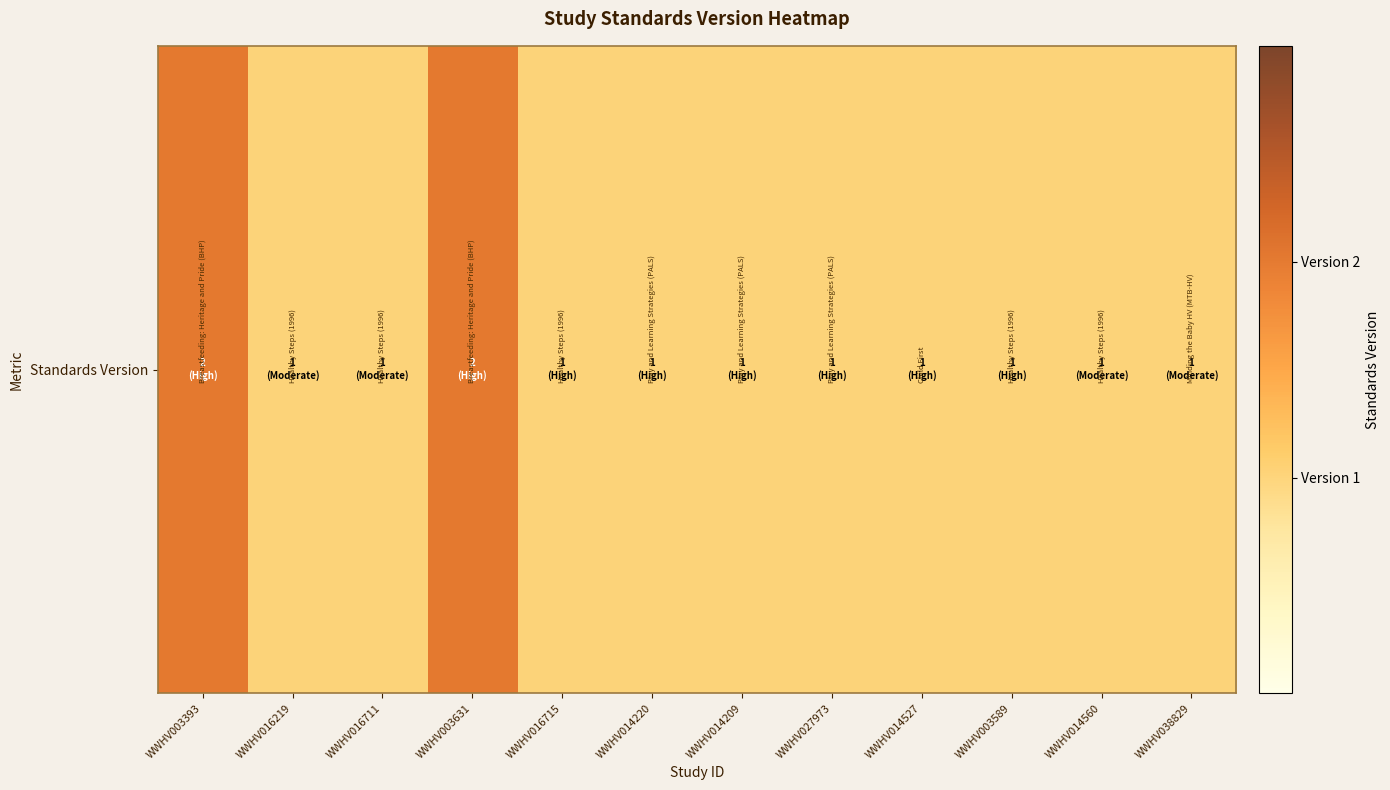

At which category does the chart reach its peak across all series?

WWHV003393